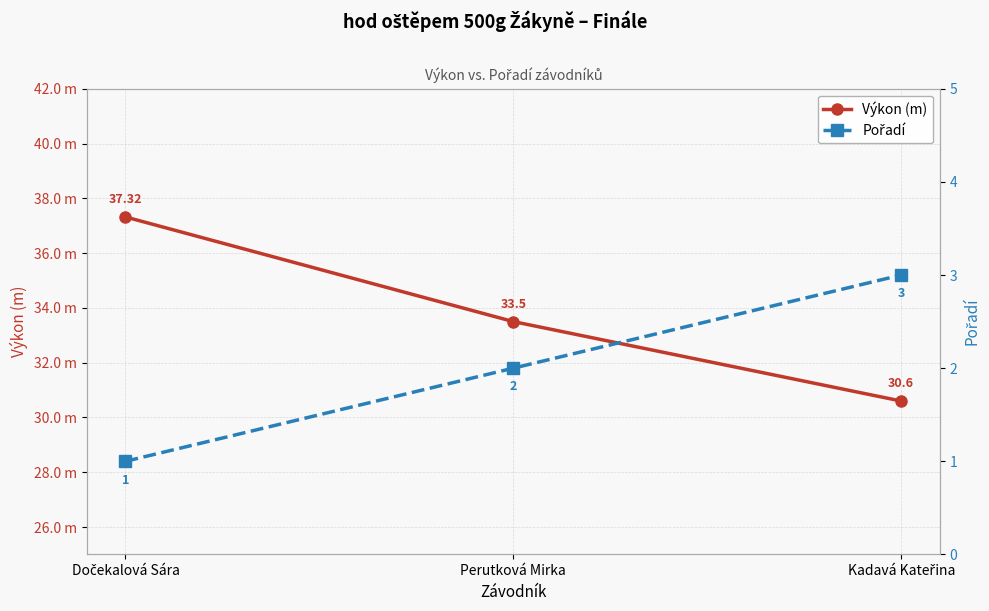

What position from the right is Dočekalová Sára?

3